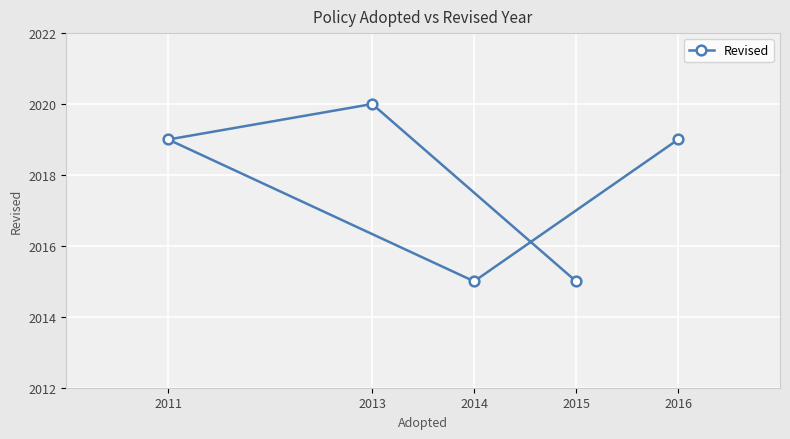

What is the sum of the values at 2013 and 2011?

4039